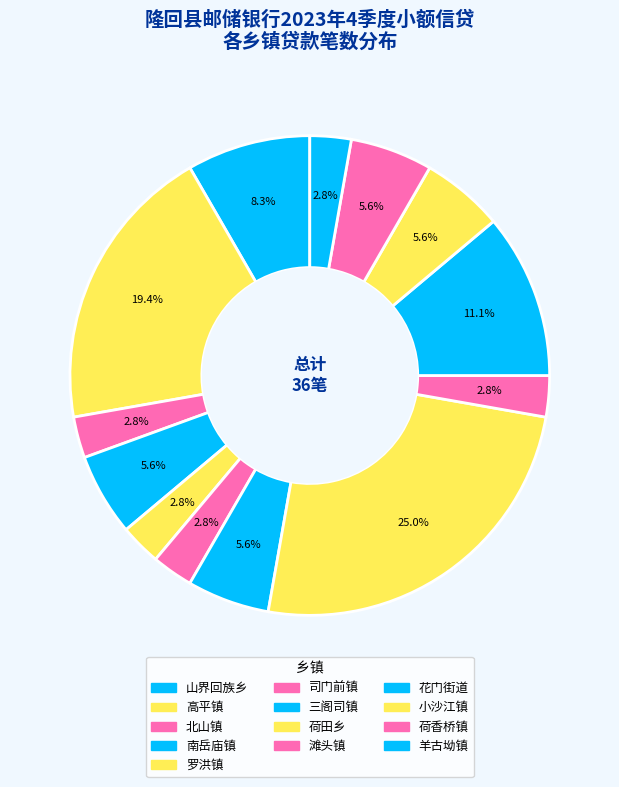

To the nearest percent, what is the combined percentage of 南岳庙镇 and 荷田乡?

31%